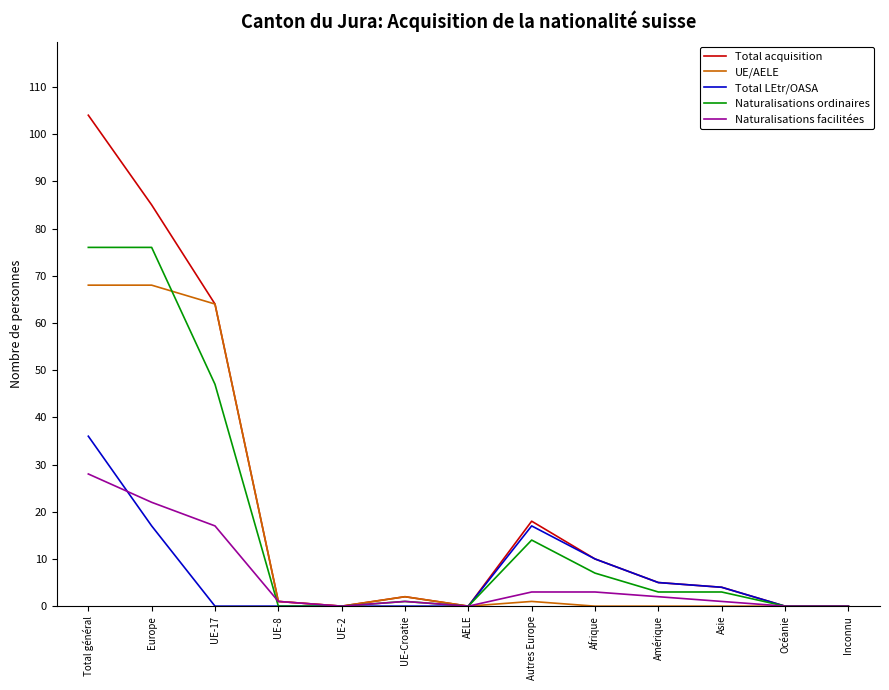

What is the difference between the maximum and minimum values in the Total acquisition series?

104